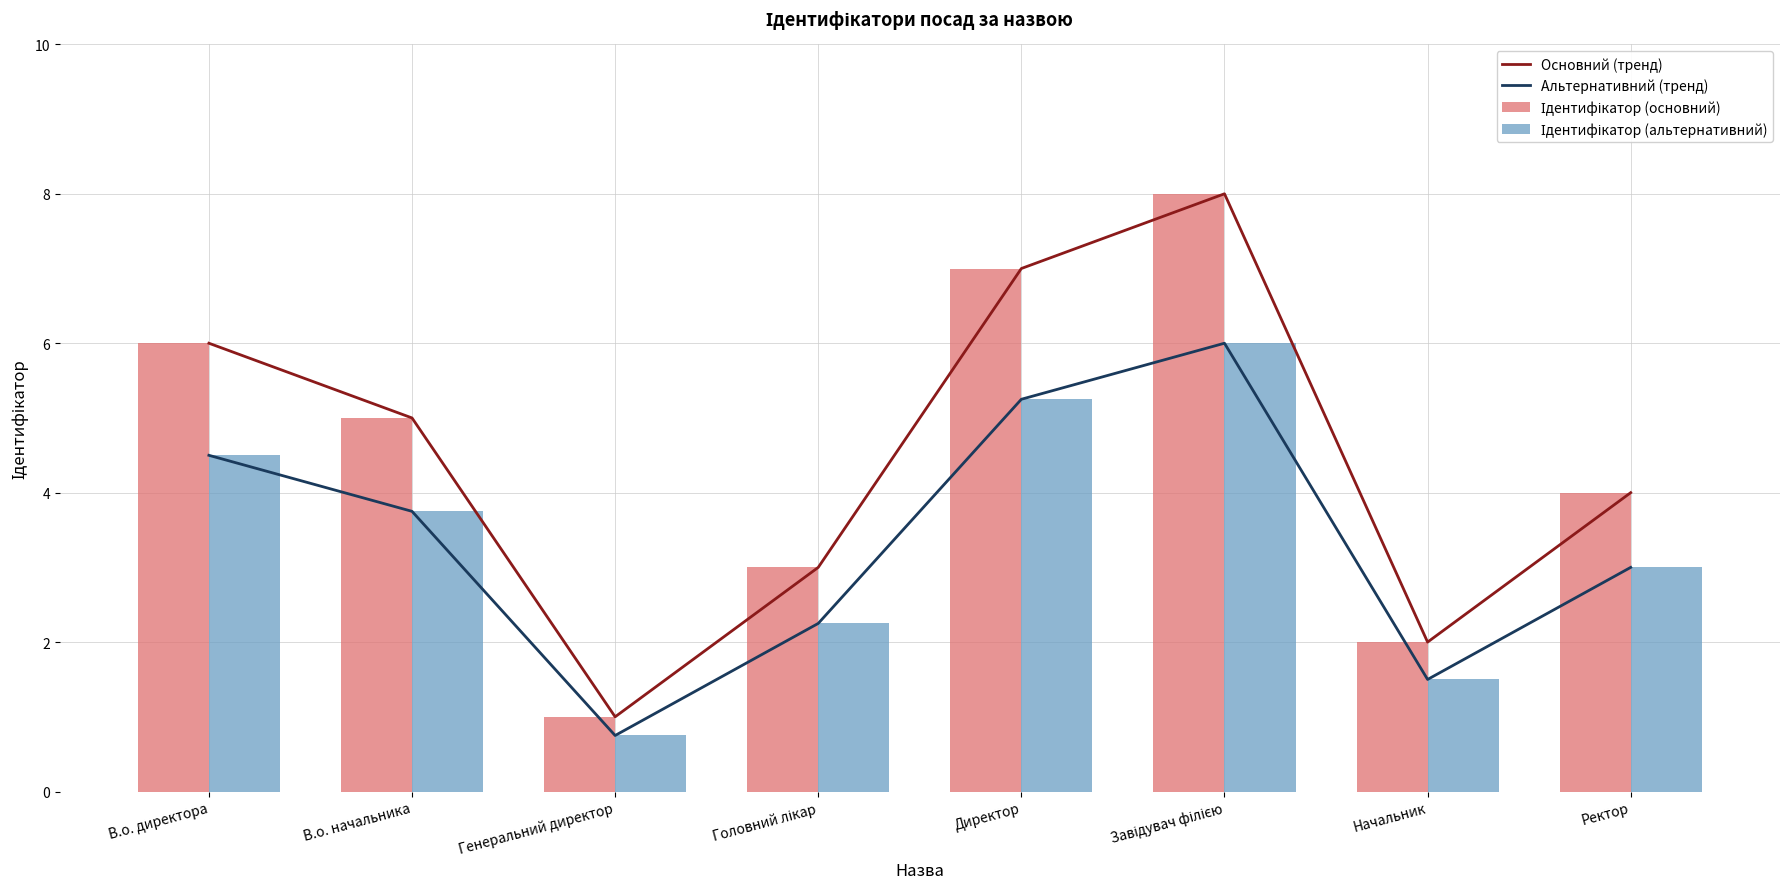

What position from the left is Генеральний директор?

3